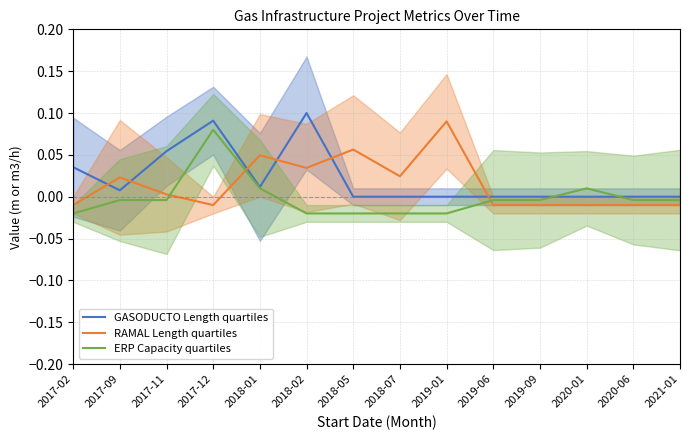

How many values in the ERP Capacity quartiles series exceed 0?

3